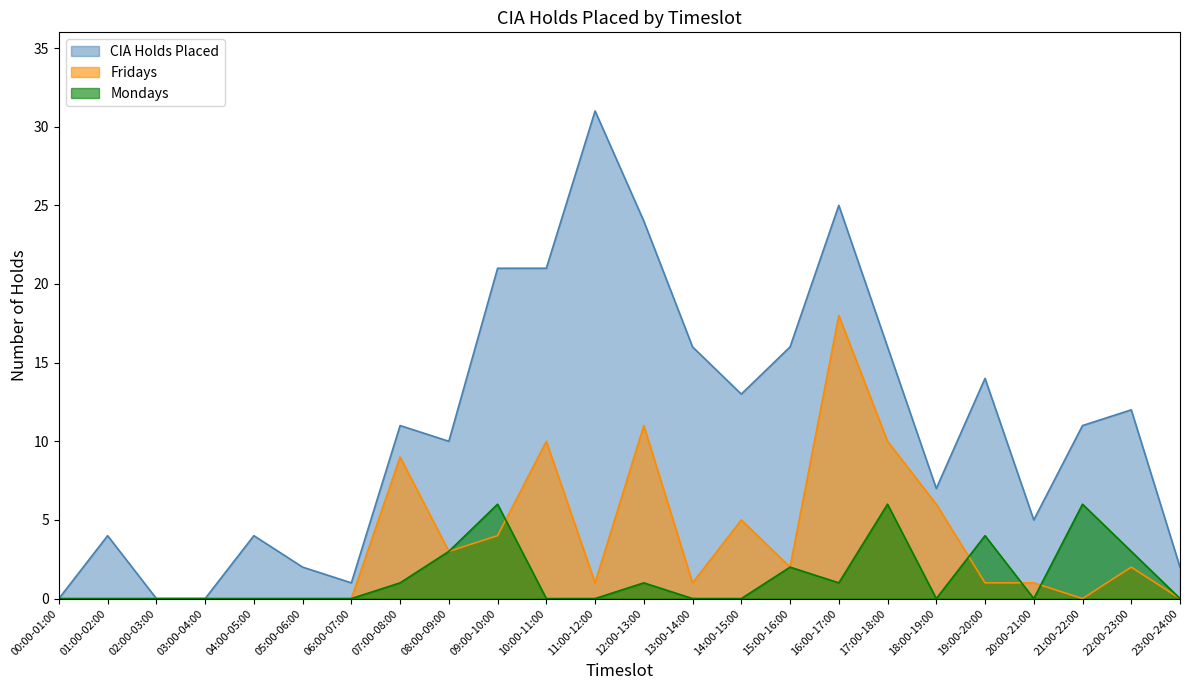

How many distinct data groups are displayed?

3